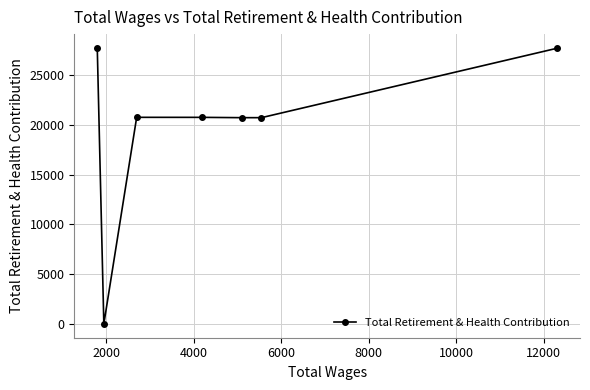

True or false: the data has more than 0 interior local peaks.

True